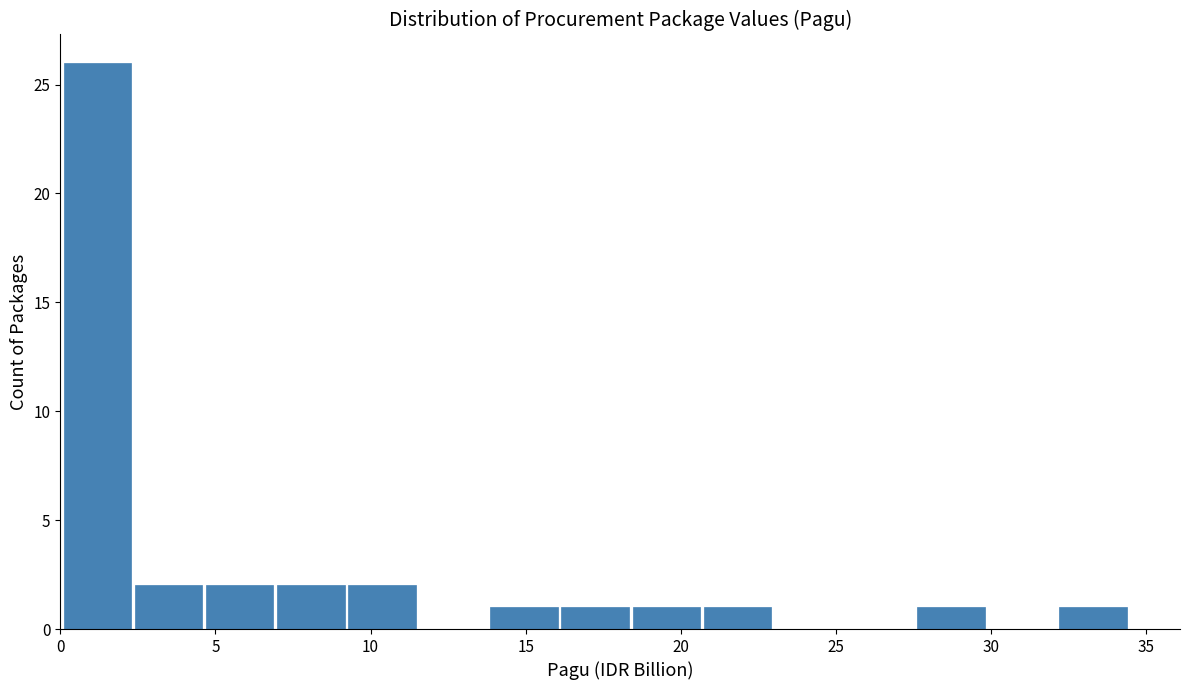

Reading left to right, list every bar in this chart as the range it spans on the x-axis followed by its height. Neither the bar edges nor the heights are printed on the chart, so give them approximately, as read against the axes.

0.0 to 2.5: 26
2.5 to 4.5: 2
4.5 to 7.0: 2
7.0 to 9.0: 2
9.0 to 11.5: 2
11.5 to 14.0: 0
14.0 to 16.0: 1
16.0 to 18.5: 1
18.5 to 20.5: 1
20.5 to 23.0: 1
23.0 to 25.5: 0
25.5 to 27.5: 0
27.5 to 30.0: 1
30.0 to 32.0: 0
32.0 to 34.5: 1